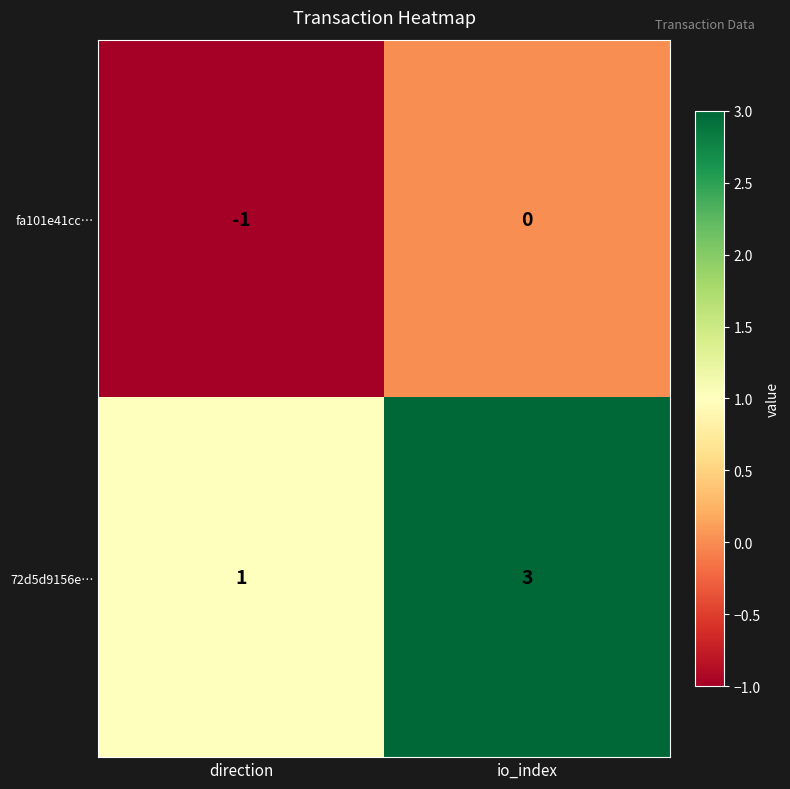

What is the highest value of the 72d5d9156e… series?

3